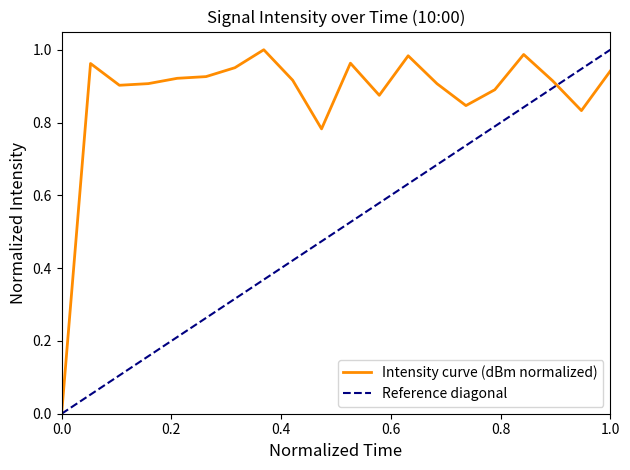

What is the difference between the second highest and second lowest values?

0.2